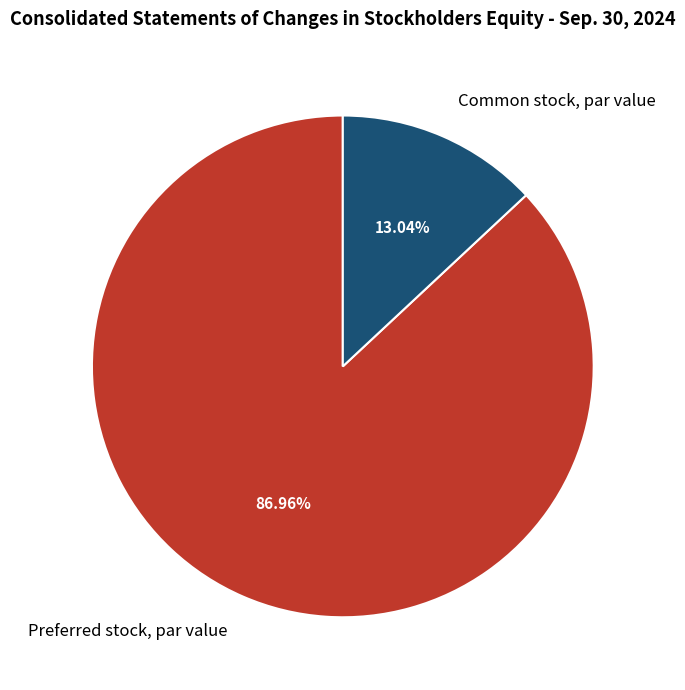

To the nearest percent, what is the combined percentage of Preferred stock, par value and Common stock, par value?

100%